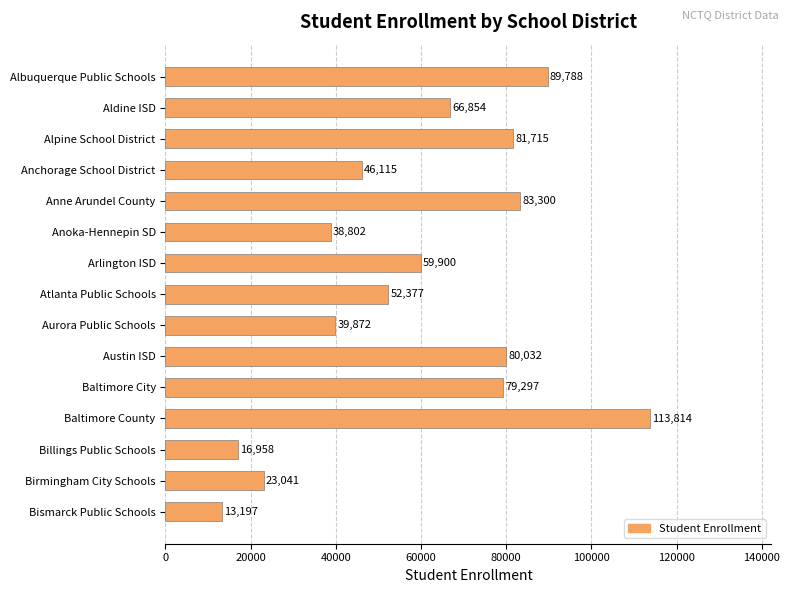

Which category has the highest value across all series?

Baltimore County